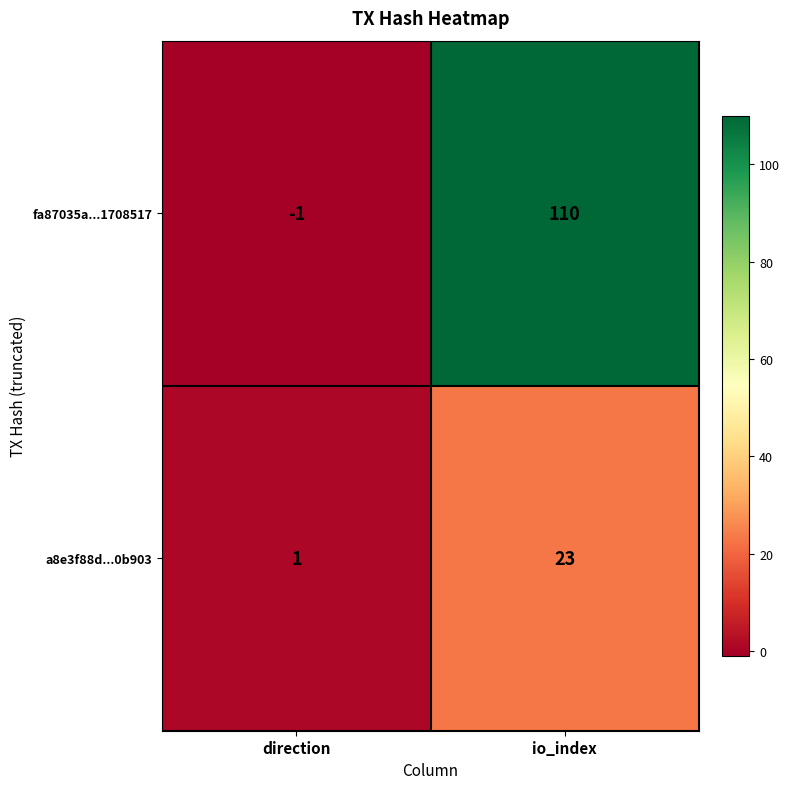

What is the sum of the fa87035a...1708517 values at direction and io_index?

109